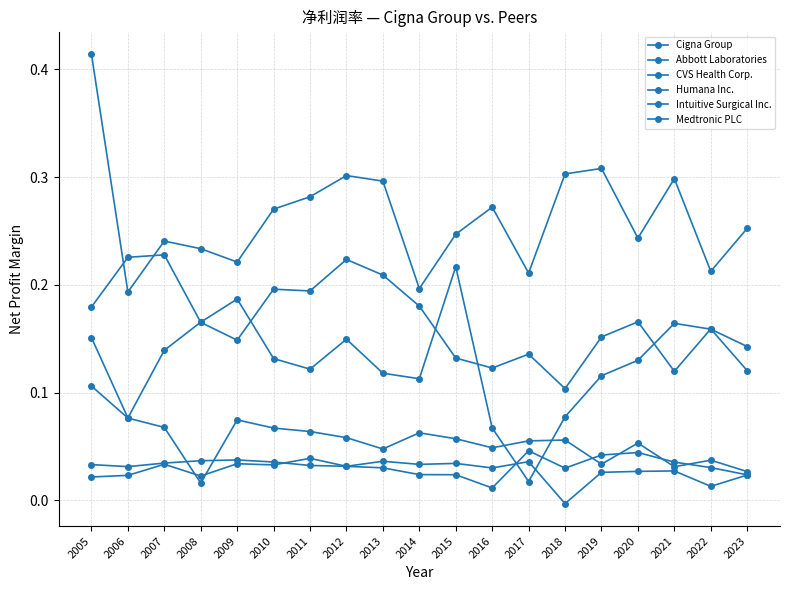

What is the sum of the Humana Inc. values at 2011 and 2017?

0.1